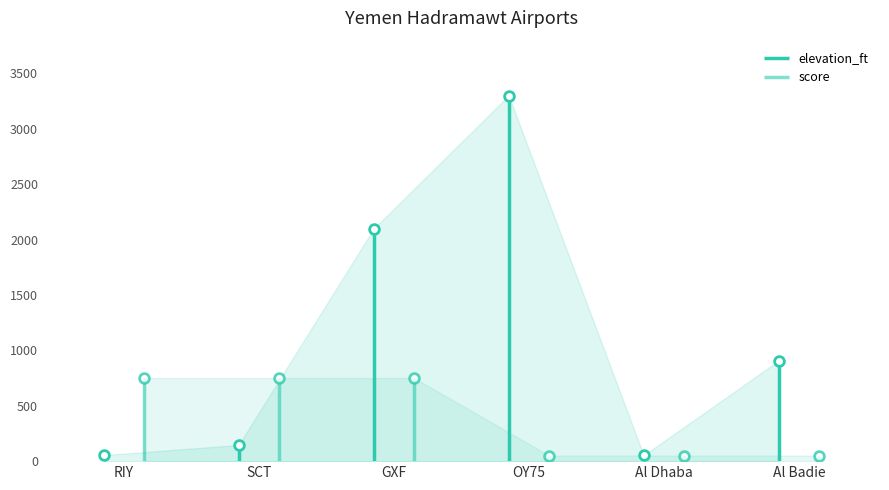

What is the difference between the elevation_ft values at GXF and Al Dhaba?

2045